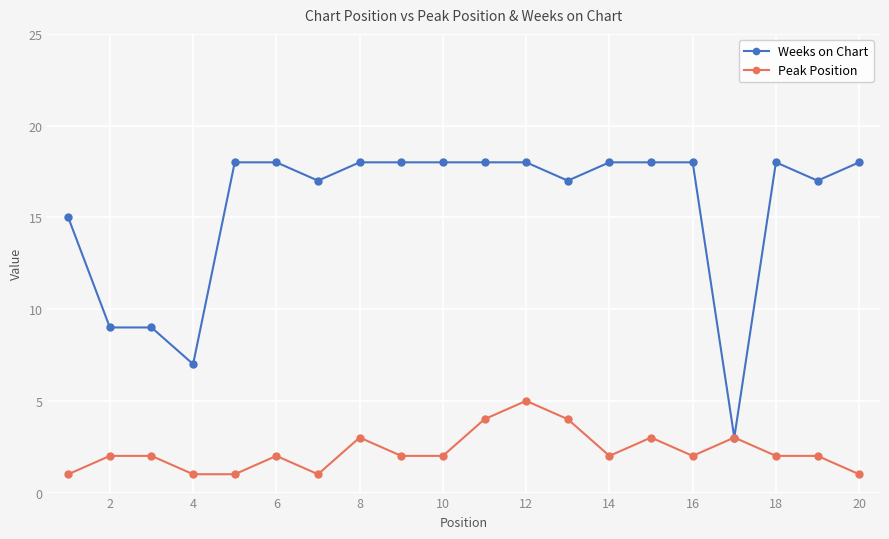

List the series in order of their peak value, highest first.

Weeks on Chart, Peak Position